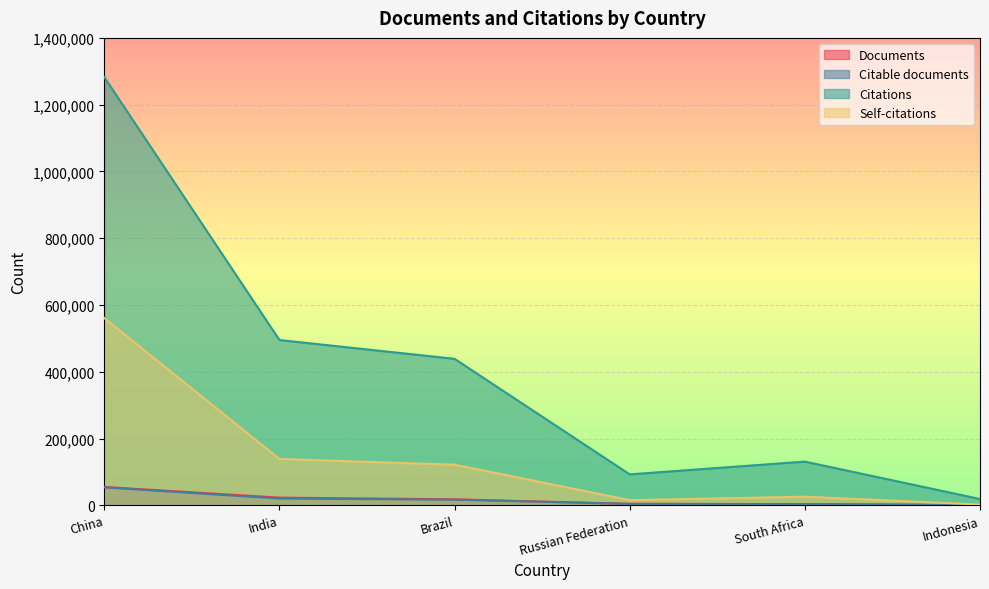

What is the difference between the Self-citations values at South Africa and Indonesia?

23625